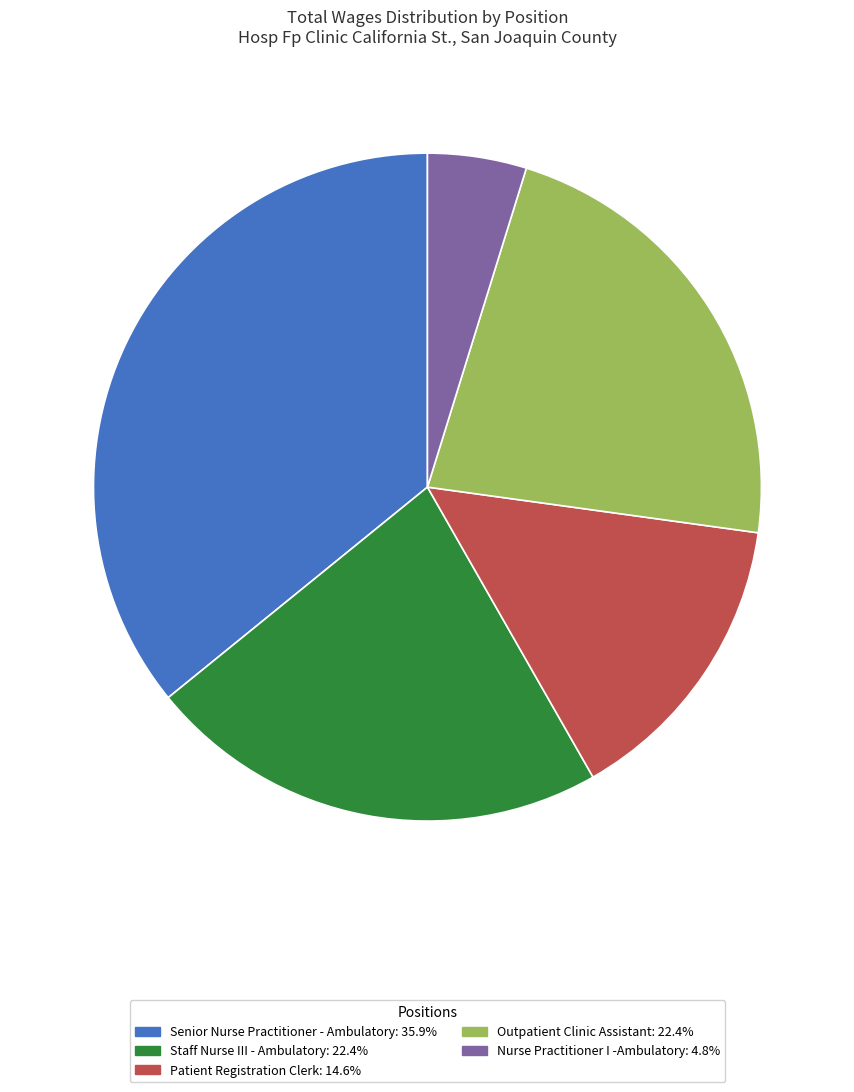

Count the number of slices in the pie.

5